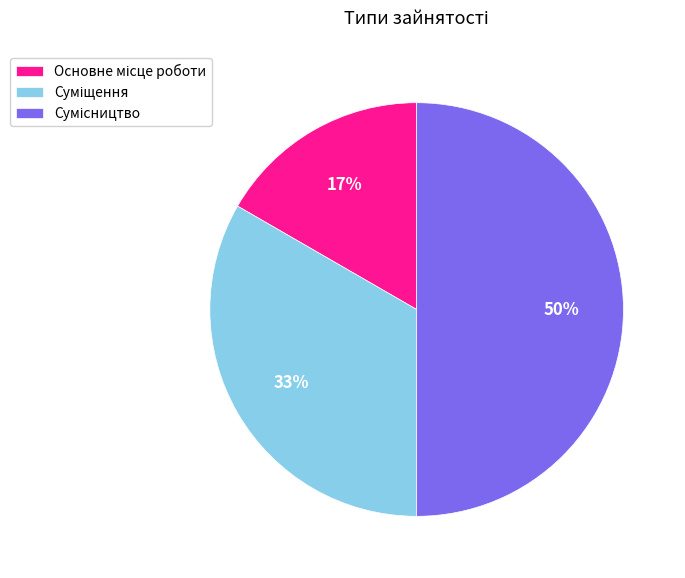

To the nearest percent, what is the average slice percentage?

33%